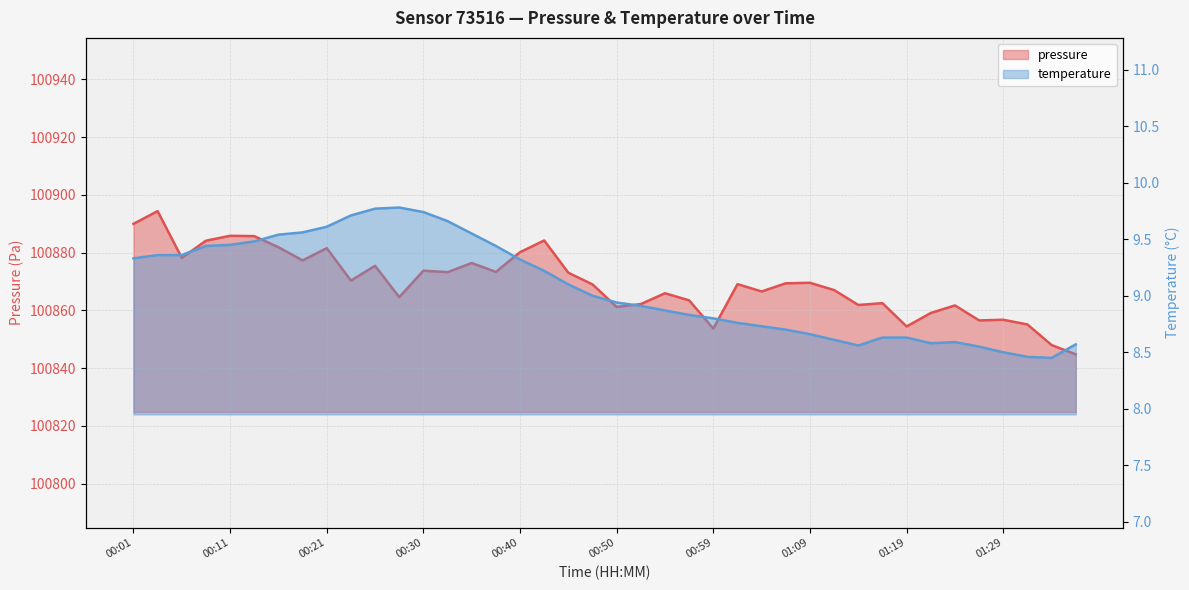

Reading left to right, transcribe all the data shown in this chart.

pressure: 00:01=100890.0	00:04=100894.4	00:06=100878.2	00:08=100884.1	00:11=100885.8	00:13=100885.7	00:16=100881.9	00:18=100877.3	00:21=100881.6	00:23=100870.3	00:25=100875.4	00:28=100864.6	00:30=100873.8	00:33=100873.2	00:35=100876.4	00:38=100873.3	00:40=100880.2	00:42=100884.2	00:45=100873.0	00:47=100869.0	00:50=100861.2	00:52=100862.2	00:55=100865.9	00:57=100863.5	00:59=100853.7	01:02=100869.1	01:04=100866.6	01:07=100869.4	01:09=100869.6	01:12=100867.0	01:14=100861.9	01:16=100862.5	01:19=100854.4	01:21=100859.1	01:24=100861.7	01:26=100856.5	01:29=100856.8	01:31=100855.1	01:33=100848.0	01:36=100844.8
temperature: 00:01=9.3	00:04=9.4	00:06=9.4	00:08=9.4	00:11=9.4	00:13=9.5	00:16=9.5	00:18=9.6	00:21=9.6	00:23=9.7	00:25=9.8	00:28=9.8	00:30=9.7	00:33=9.7	00:35=9.6	00:38=9.4	00:40=9.3	00:42=9.2	00:45=9.1	00:47=9.0	00:50=8.9	00:52=8.9	00:55=8.9	00:57=8.8	00:59=8.8	01:02=8.8	01:04=8.7	01:07=8.7	01:09=8.7	01:12=8.6	01:14=8.6	01:16=8.6	01:19=8.6	01:21=8.6	01:24=8.6	01:26=8.6	01:29=8.5	01:31=8.5	01:33=8.4	01:36=8.6